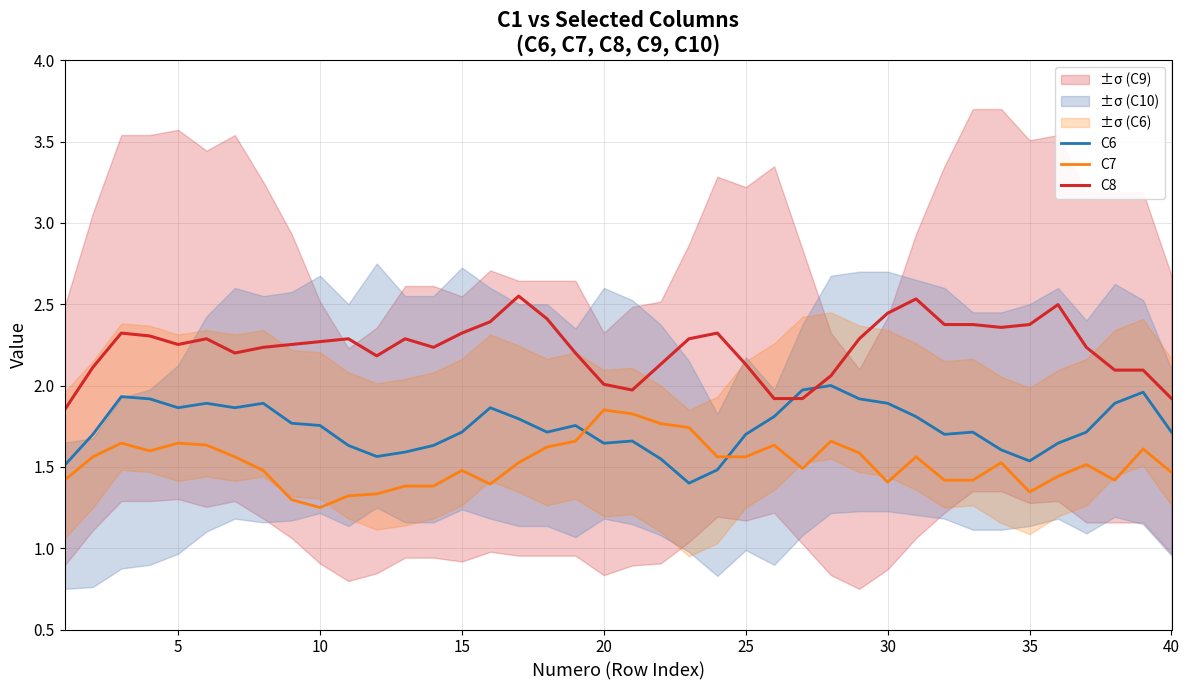

What is the highest value of the C8 series?

2.5